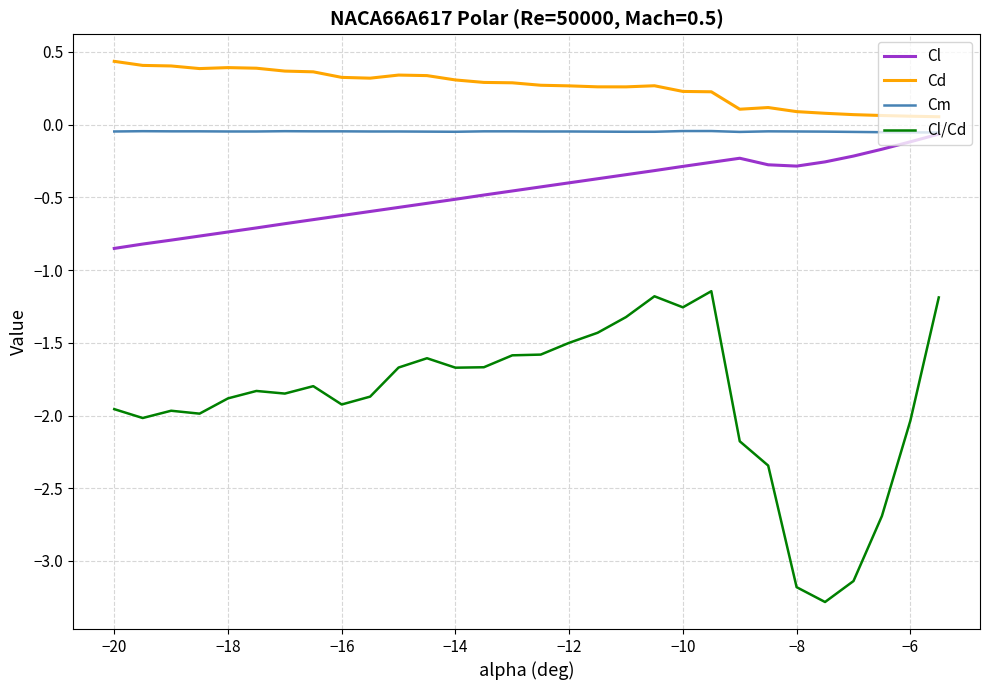

True or false: Cl and Cd cross at least once.

False